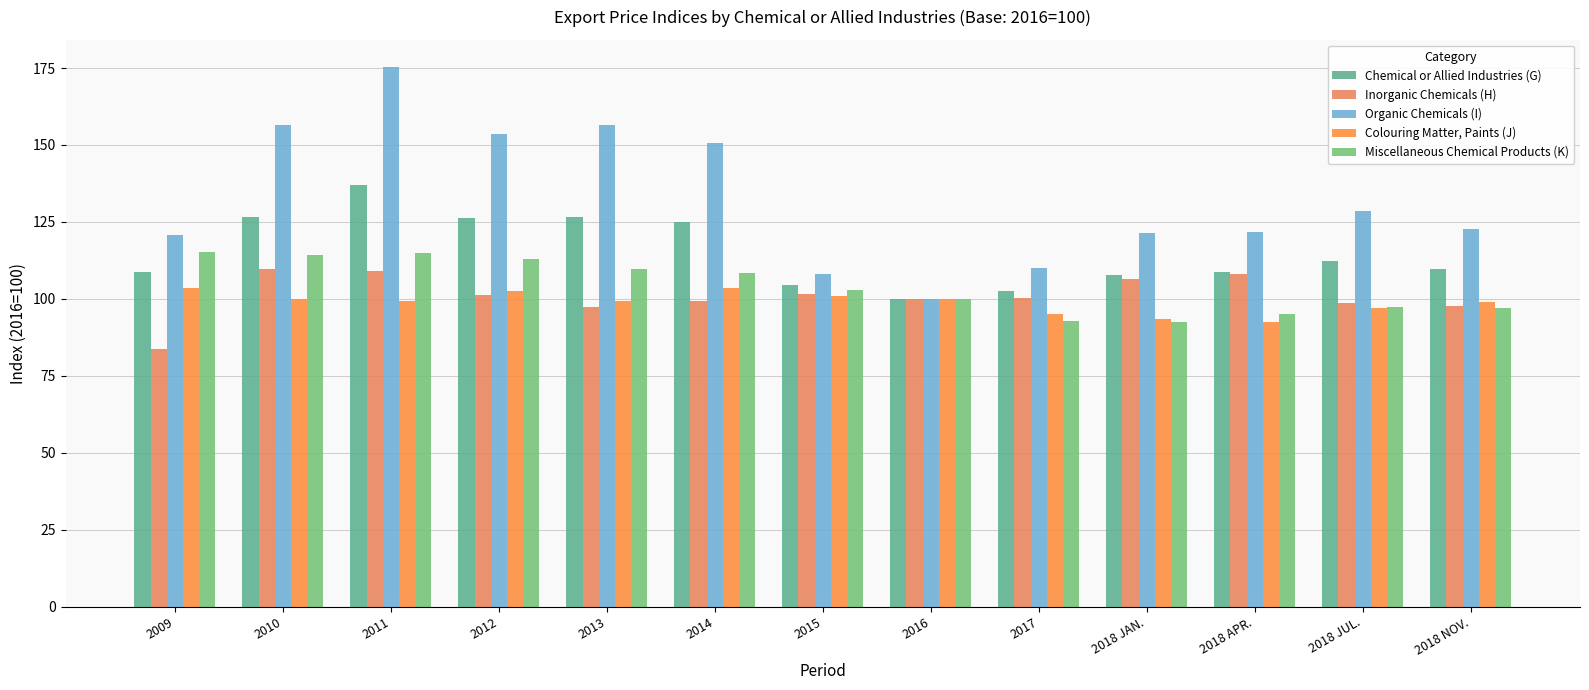

List the labels in order of Inorganic Chemicals (H) value, smallest first.

2009, 2013, 2018 NOV., 2018 JUL., 2014, 2016, 2017, 2012, 2015, 2018 JAN., 2018 APR., 2011, 2010